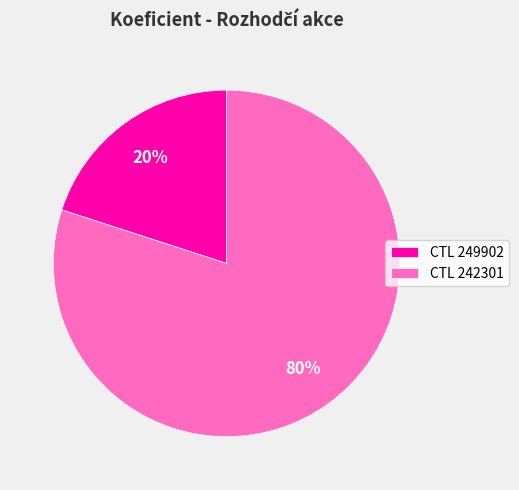

To the nearest percent, what is the average slice percentage?

50%